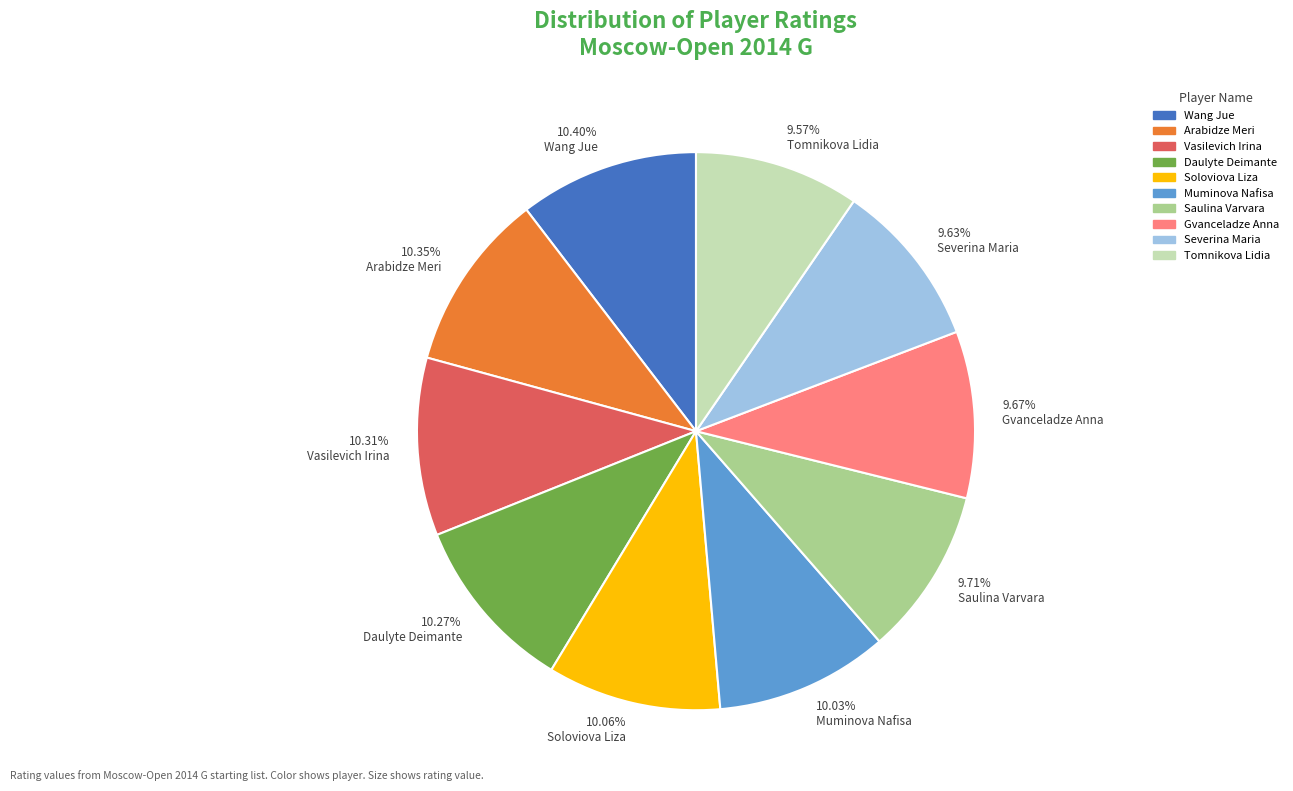

Does any single category account for the majority?

No